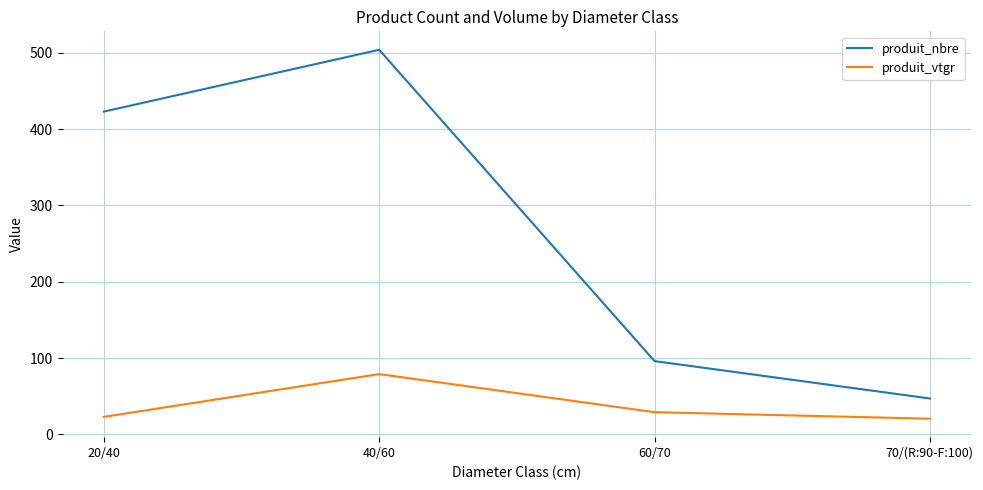

What is the difference between the produit_vtgr values at 40/60 and 20/40?

56.1